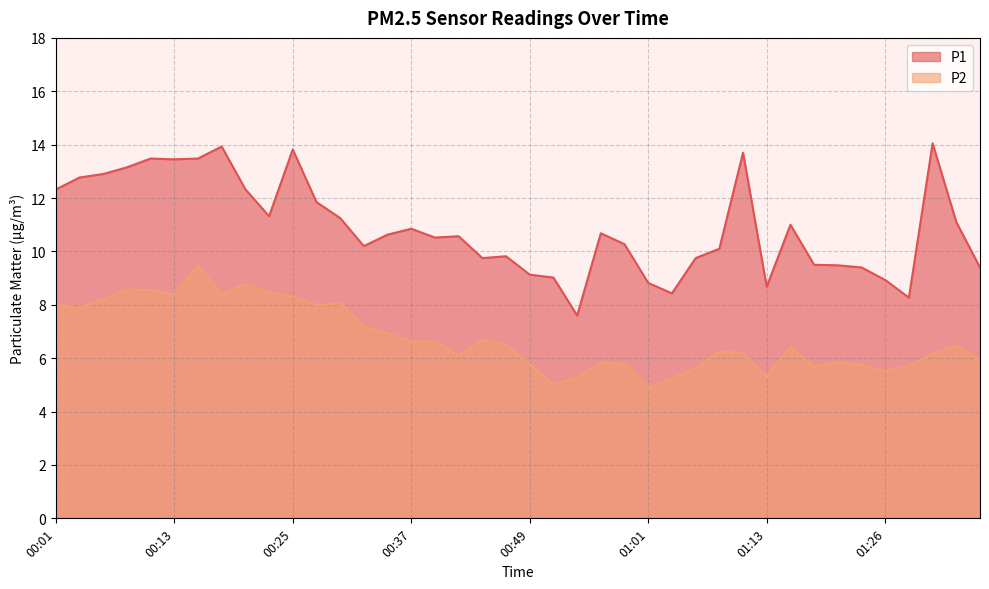

What is the label of the 35th point from the left?

01:23